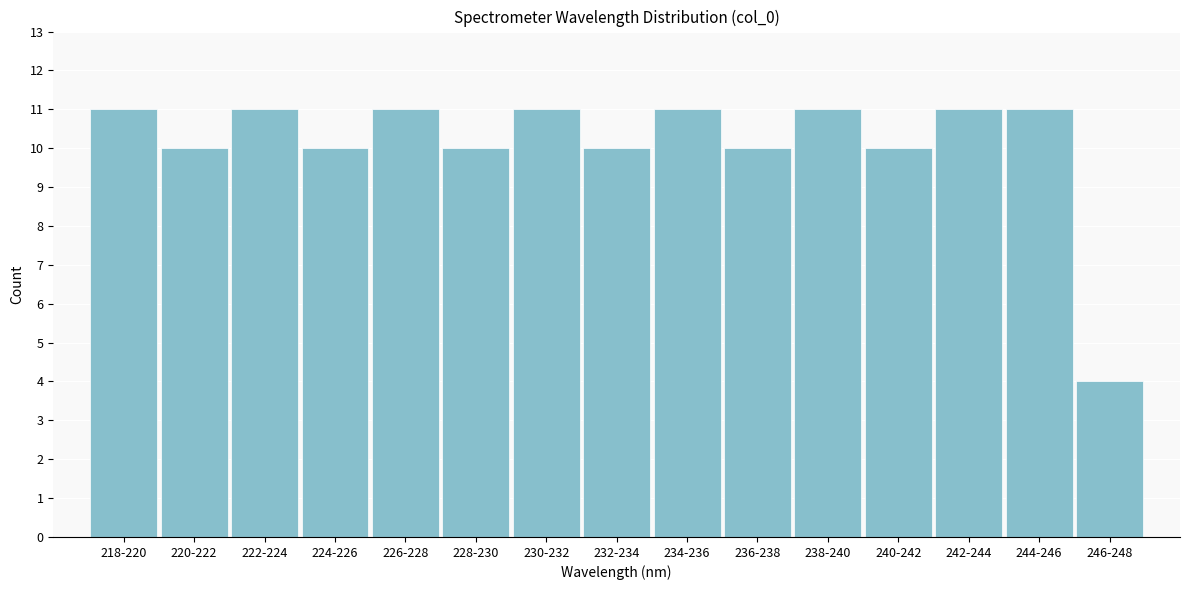

Reading left to right, extract all data points from this chart.

218-220=11	220-222=10	222-224=11	224-226=10	226-228=11	228-230=10	230-232=11	232-234=10	234-236=11	236-238=10	238-240=11	240-242=10	242-244=11	244-246=11	246-248=4